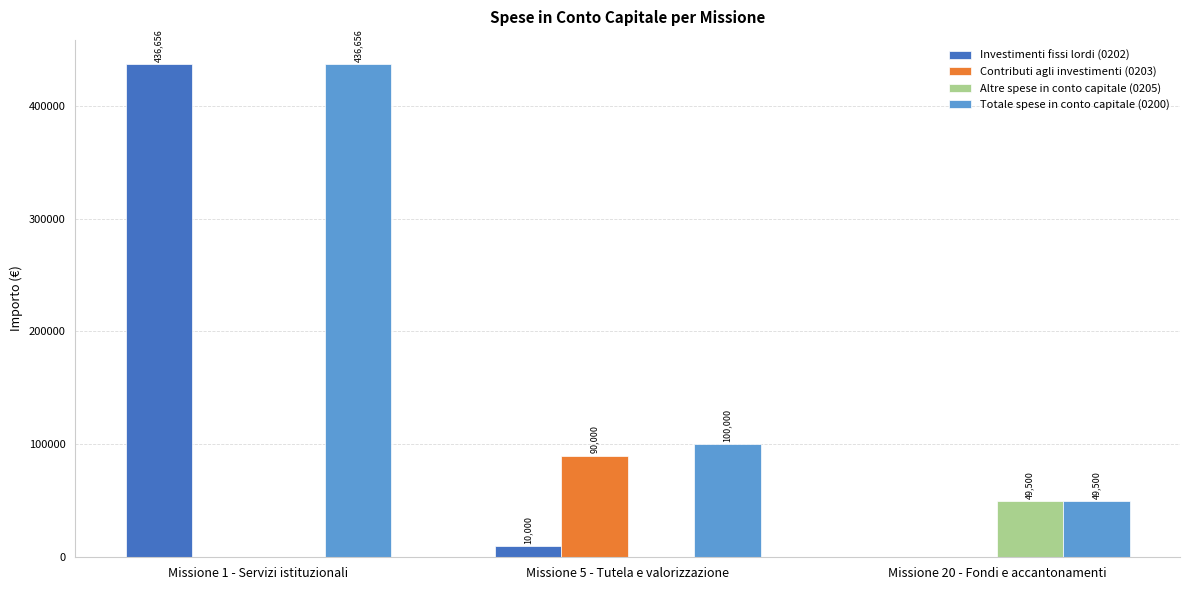

The Altre spese in conto capitale (0205) series shows 27810 at Missione 5 - Tutela e valorizzazione. True or false?

False